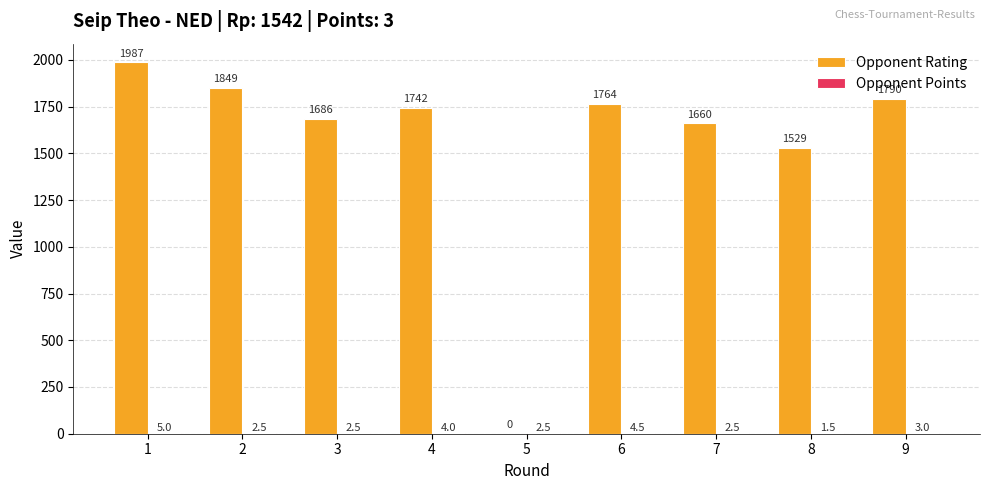

What is the total value across all series at 9?

1793.0